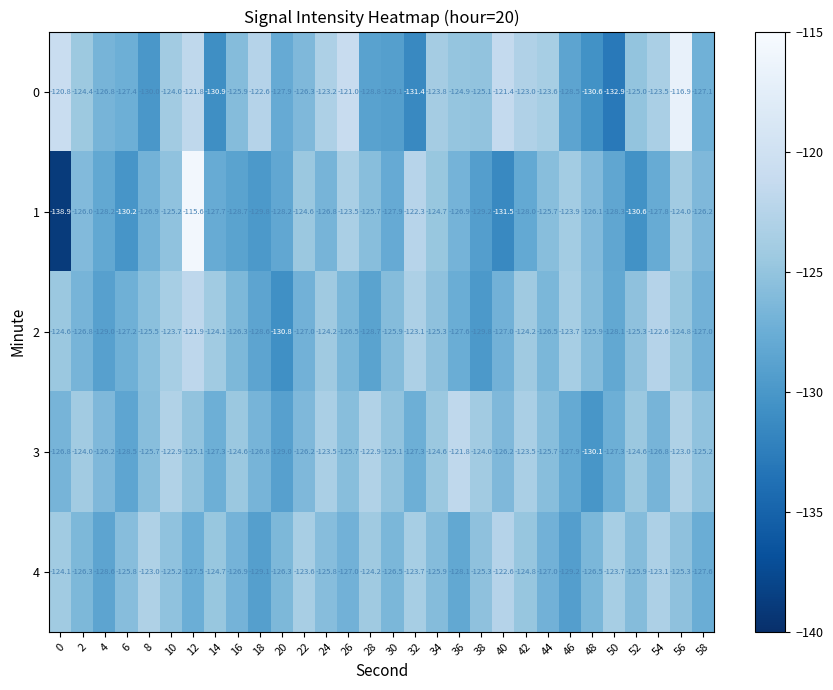

The 3 series shows -126.8 at 0. True or false?

True